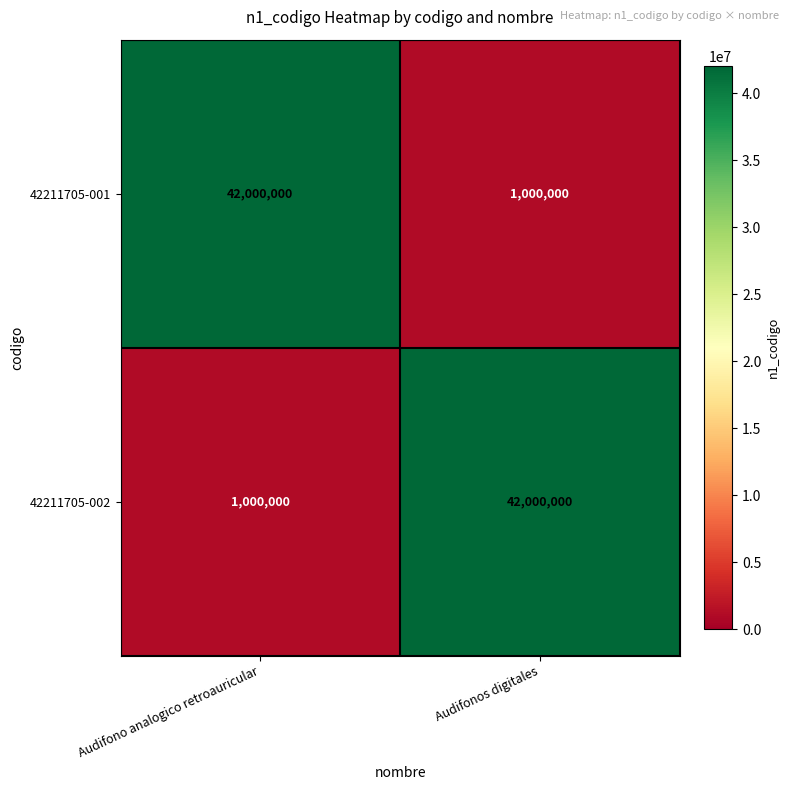

What is the sum of the 42211705-001 values at Audifonos digitales and Audifono analogico retroauricular?

43000000